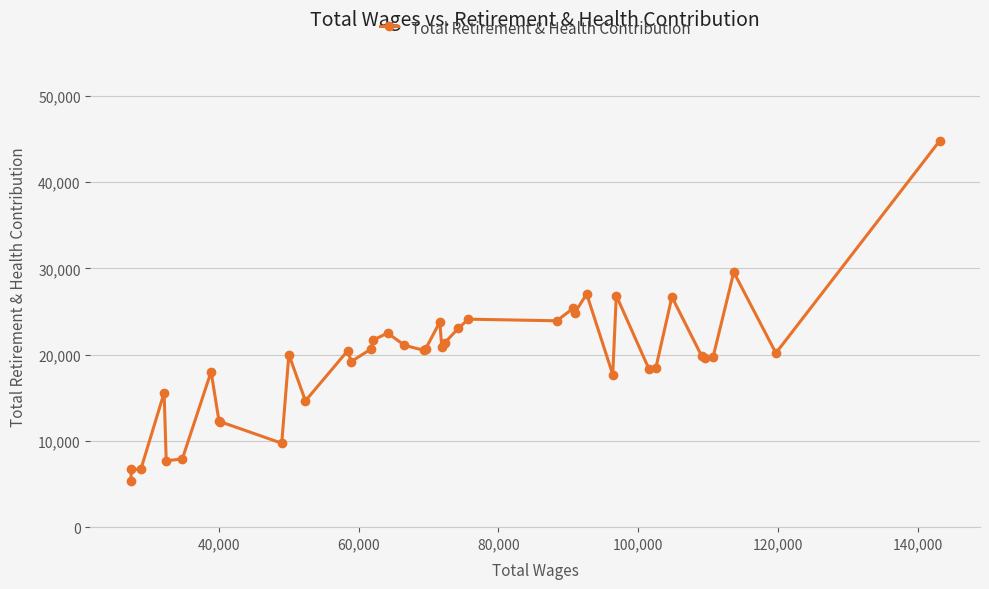

How many points are lower than both their immediate neighbors (excluding endpoints)?

13